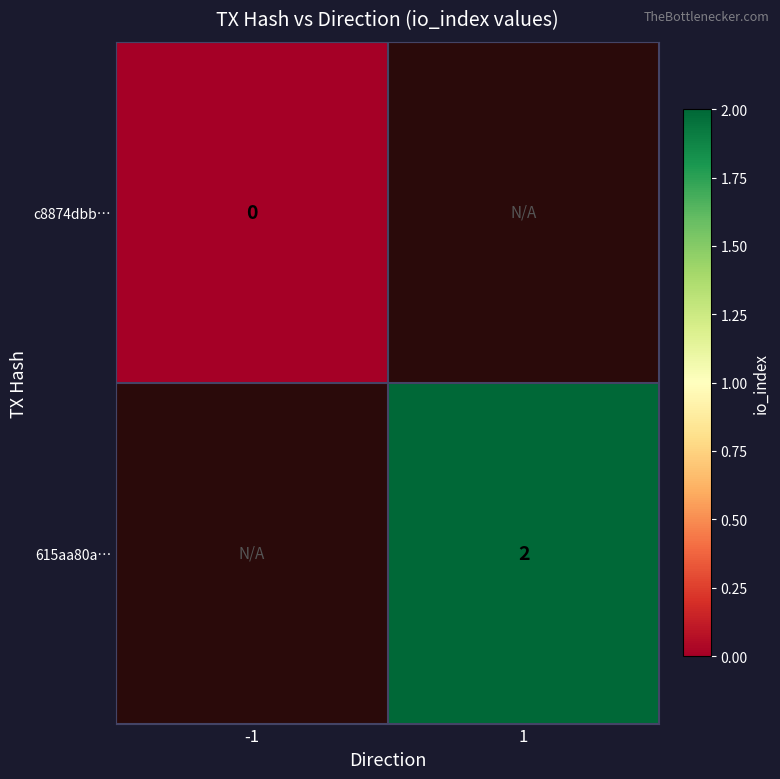

The value of 615aa80a… at 1 is 3. True or false?

False